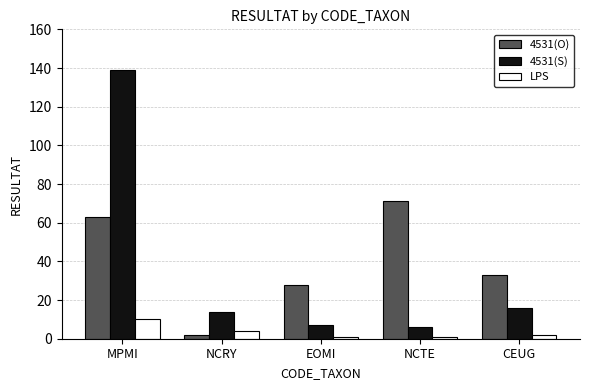

What is the sum of the LPS values at NCTE and EOMI?

2